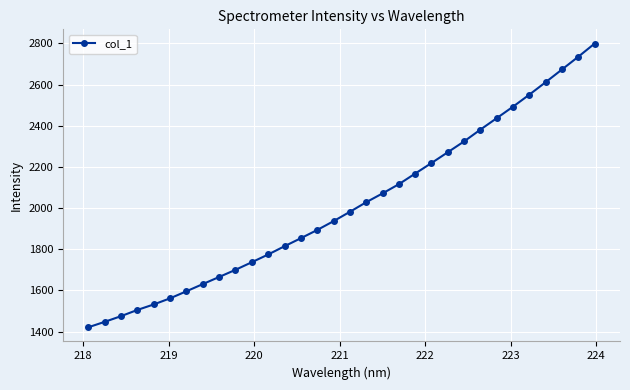

What is the greatest value displayed?

2799.9